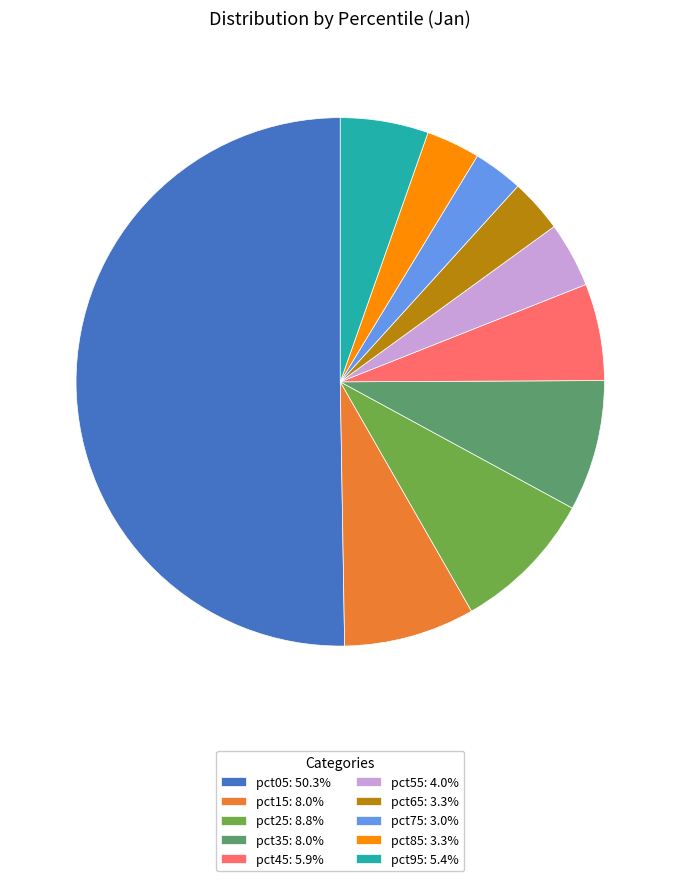

Combined, do pct05 and pct85 account for over 50%?

Yes